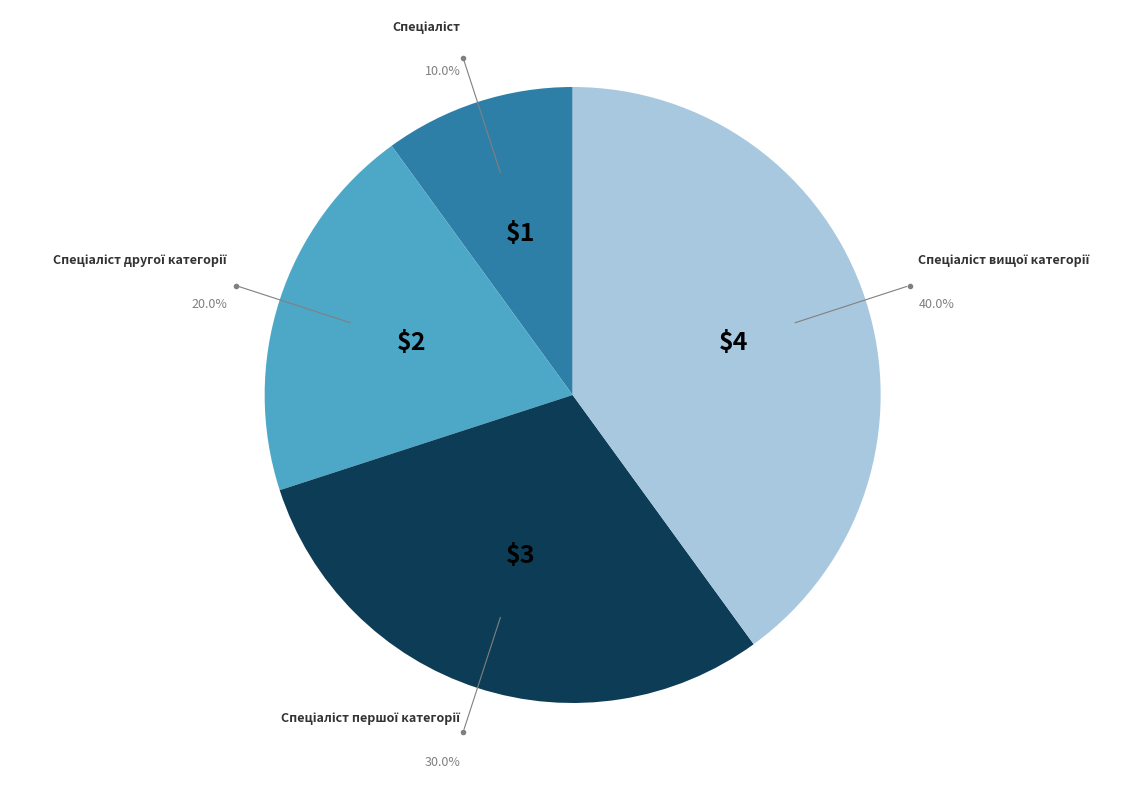

Is there a majority slice in this chart?

No